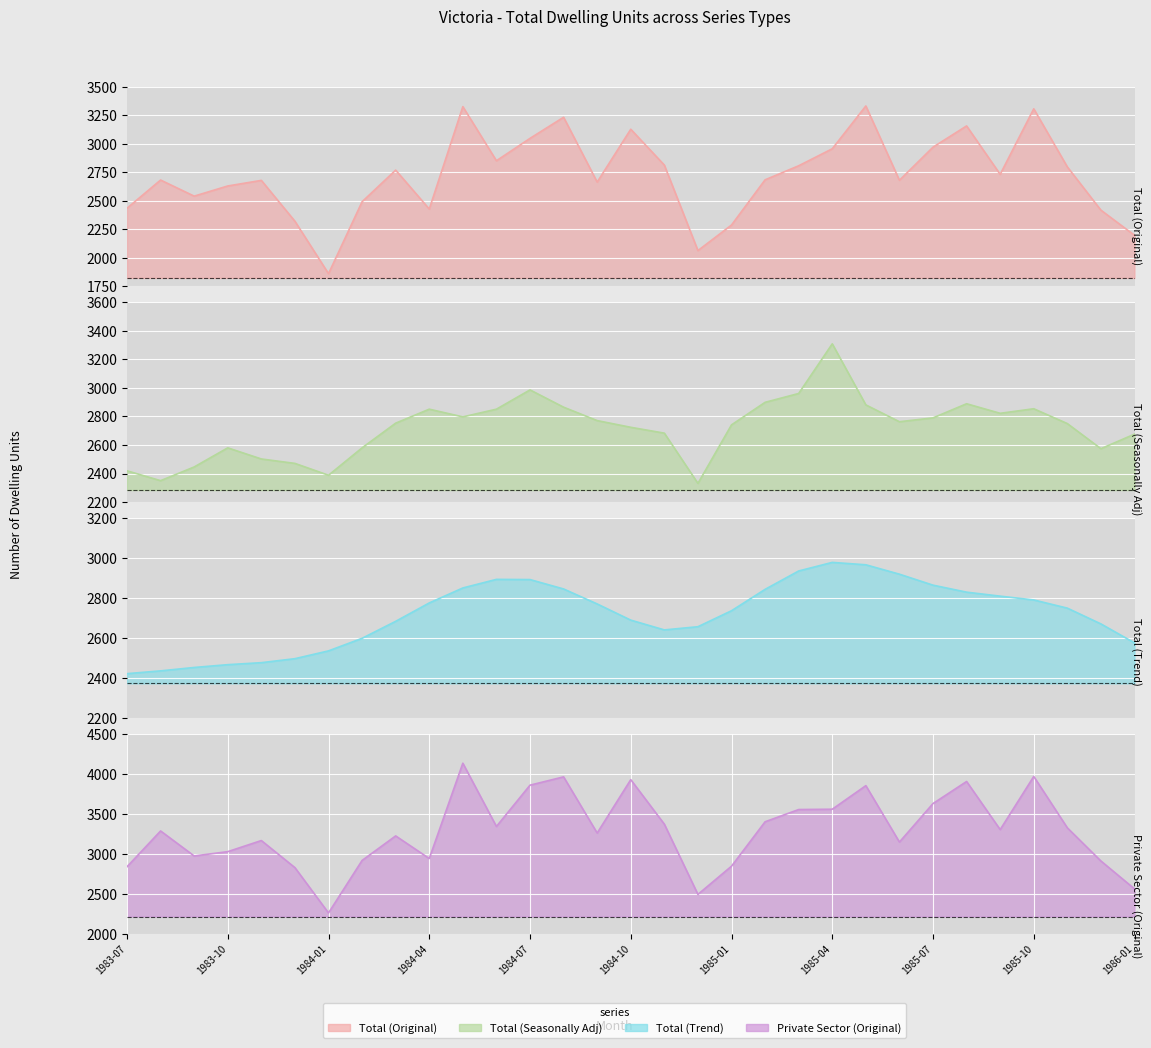

At which category is the sum across all series the highest?

1984-05